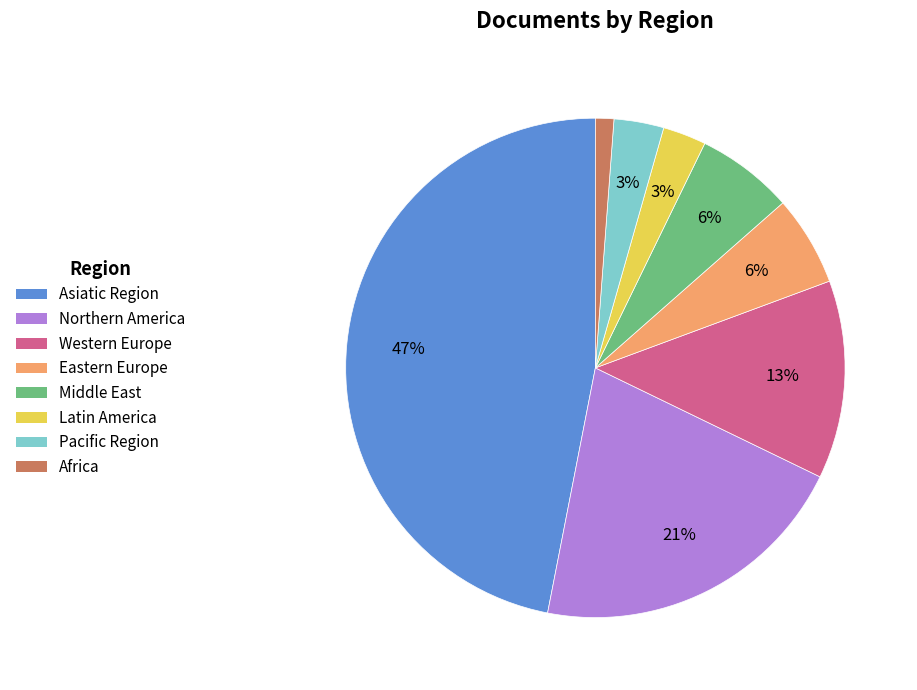

To the nearest percent, what portion does Northern America represent?

21%